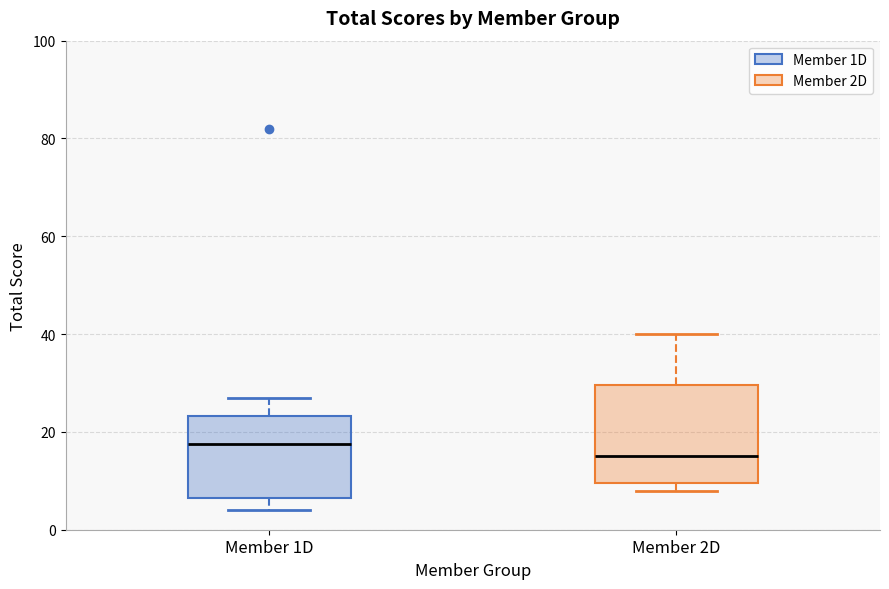

Which box is the tallest, from its lower edge to its upper edge?

Member 2D